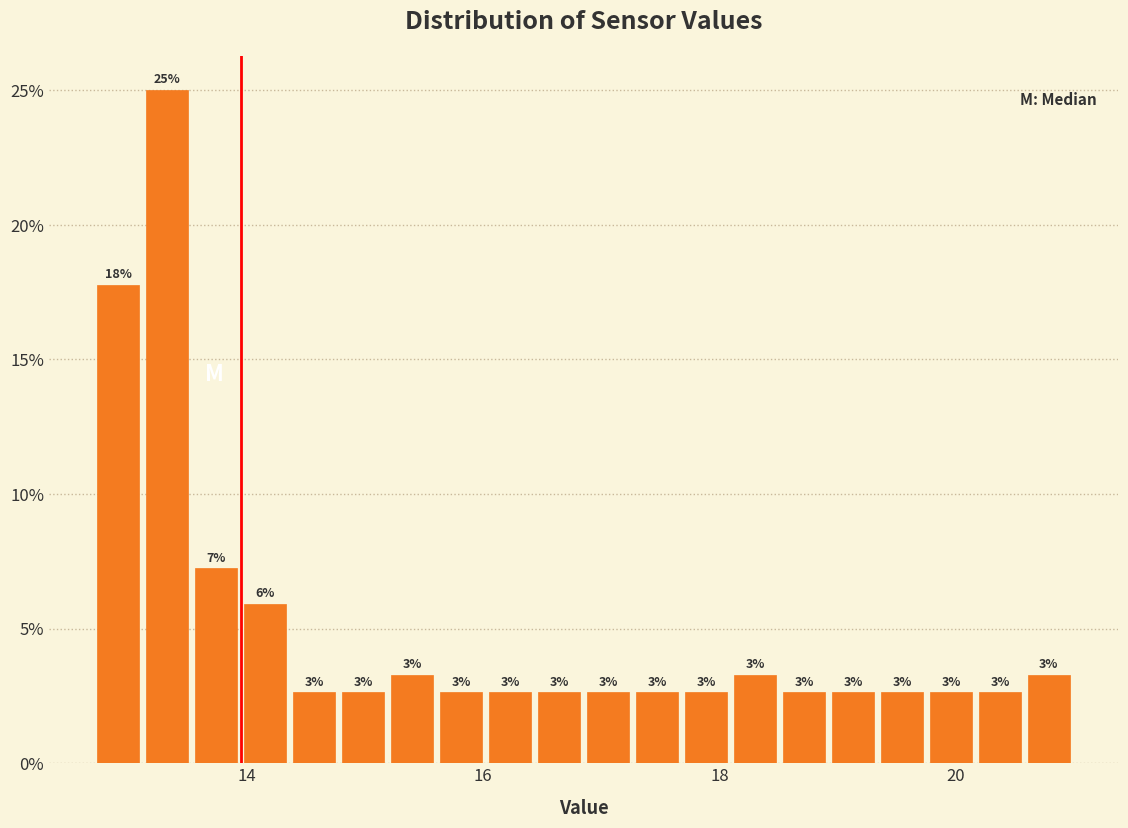

Read against the x-axis, roughly where is the centre of the tallest bar?

13.4